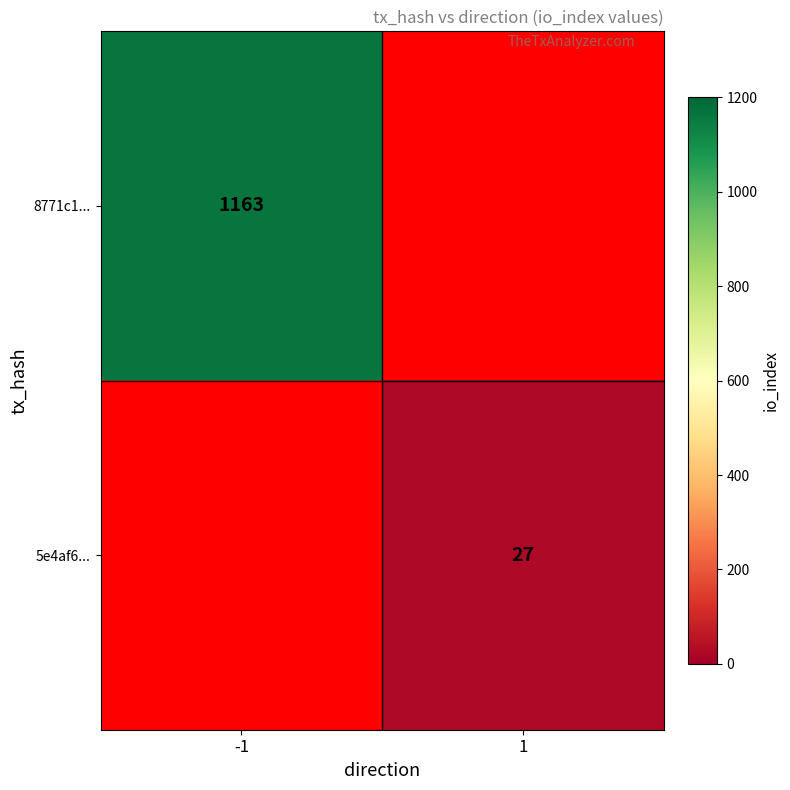

The 5e4af6... series shows 27 at 1. True or false?

True